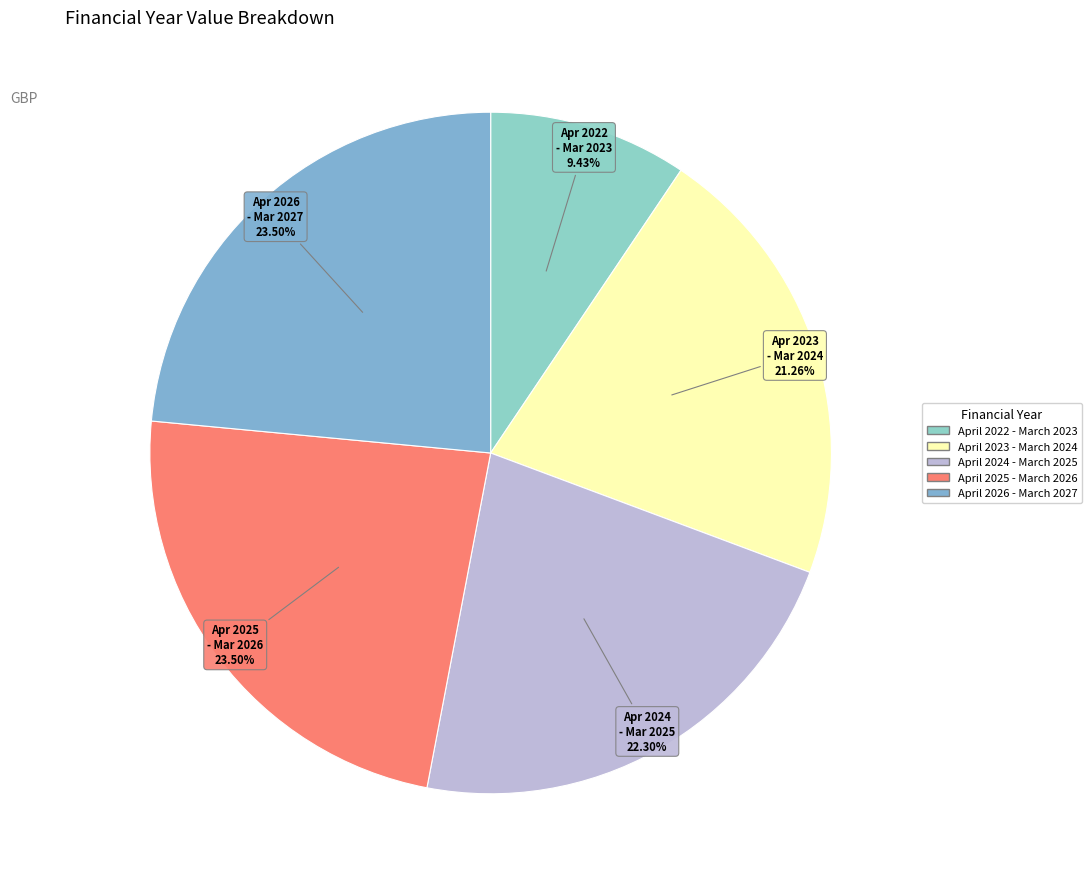

The April 2026 - March 2027 slice represents 24% of the pie. True or false?

True